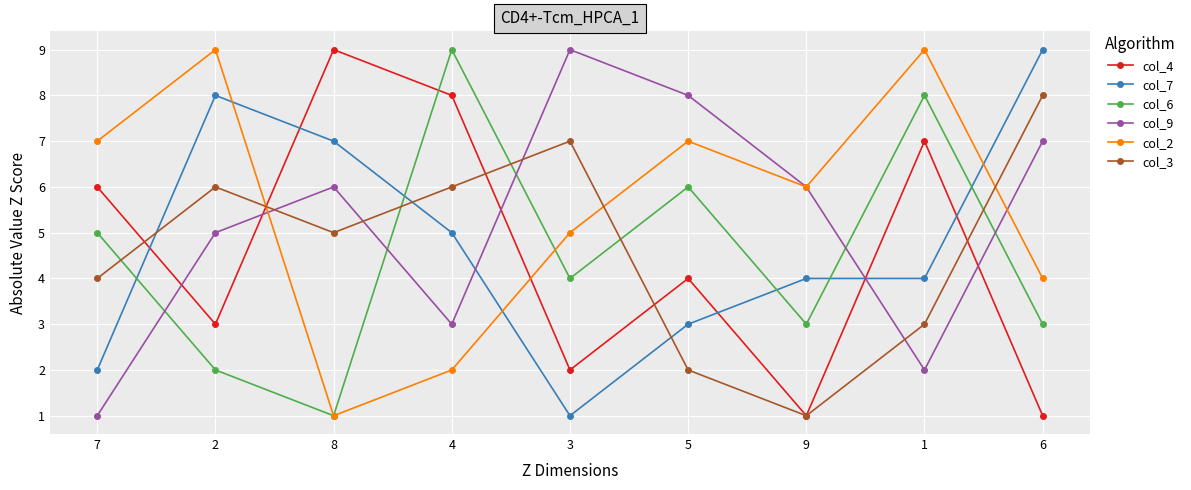

Is this an area chart (filled region under the line)?

No